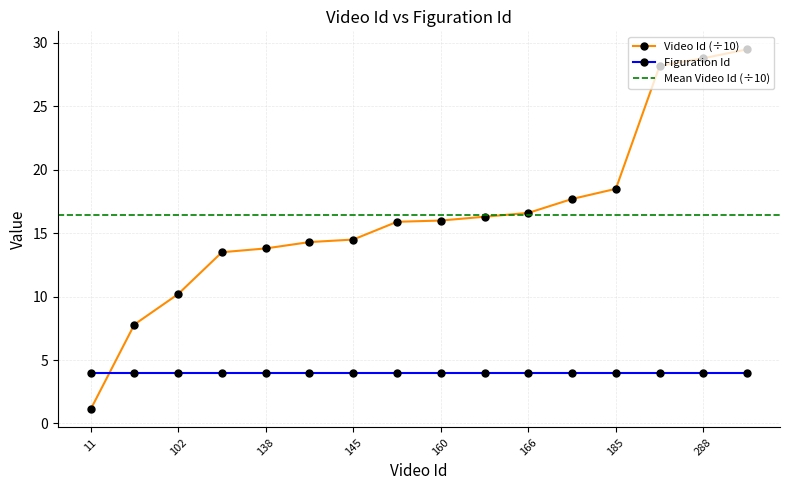

Reading right to left, transcribe all the data shown in this chart.

295=29.5	288=28.8	282=28.2	185=18.5	177=17.7	166=16.6	163=16.3	160=16.0	159=15.9	145=14.5	143=14.3	138=13.8	135=13.5	102=10.2	78=7.8	11=1.1